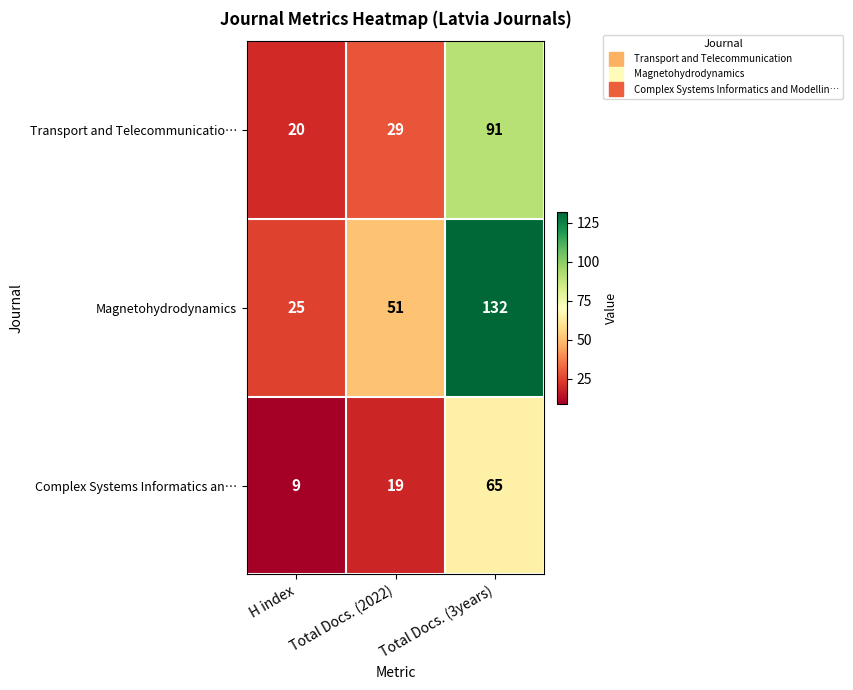

How many series are shown in this chart?

3